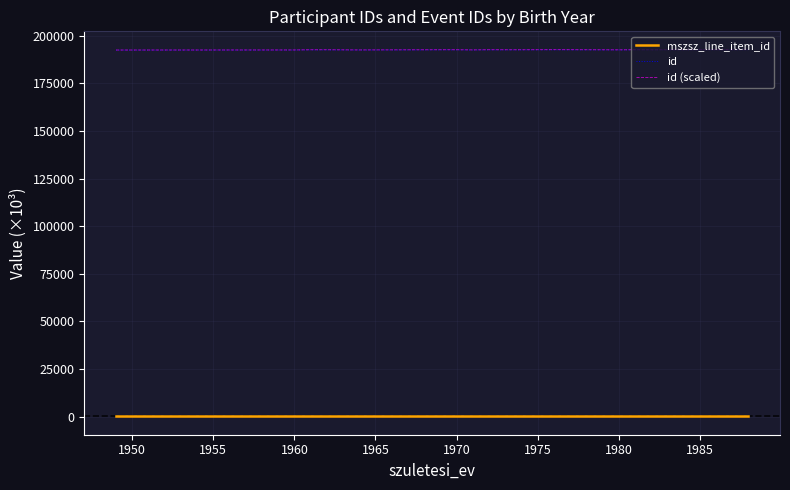

Which series has the widest spread of values?

id (scaled)